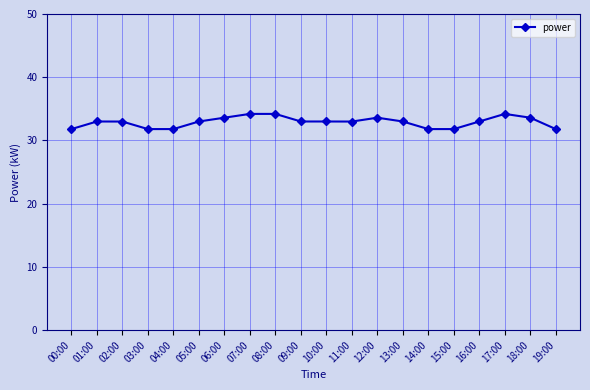

How many data points does each series have?

20